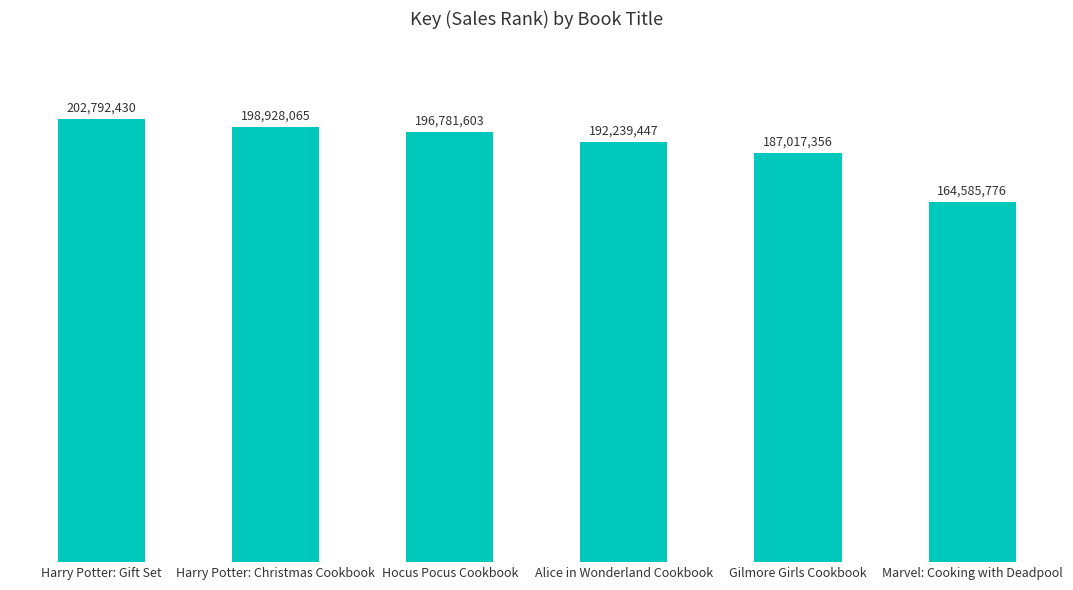

Does the chart contain any negative values?

No